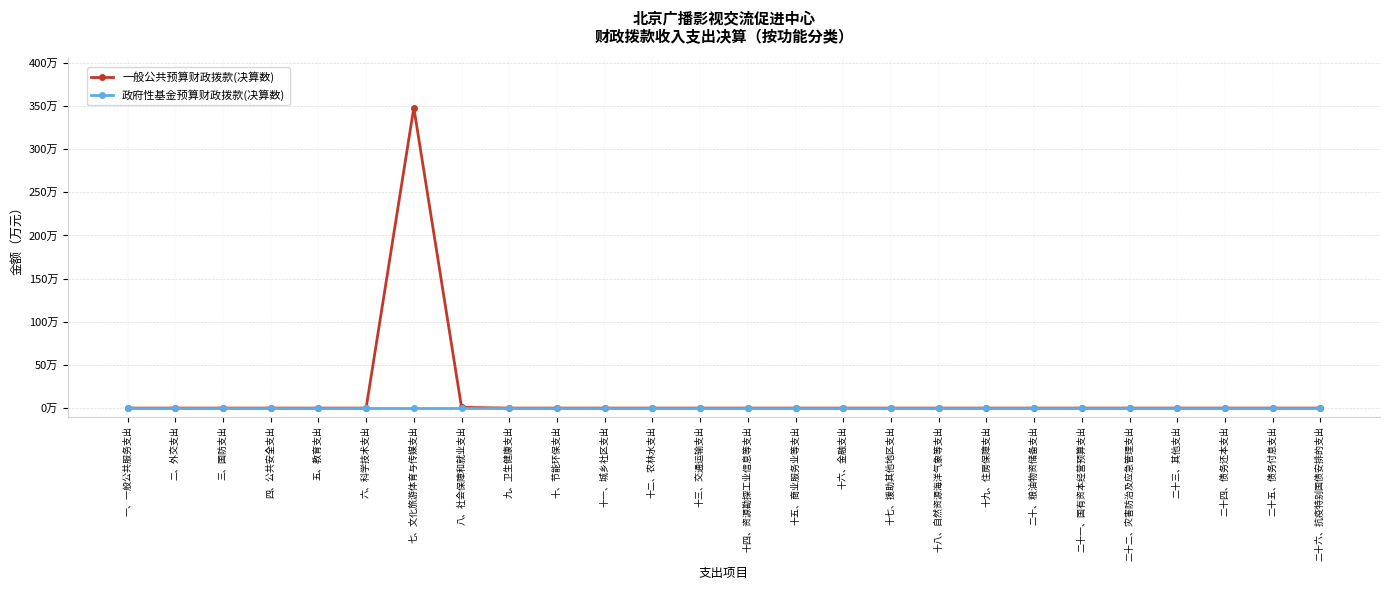

Reading left to right, what are all the values shown in this chart?

一般公共预算财政拨款(决算数): 一、一般公共服务支出=0.0	二、外交支出=0.0	三、国防支出=0.0	四、公共安全支出=0.0	五、教育支出=0.0	六、科学技术支出=0.0	七、文化旅游体育与传媒支出=348.1	八、社会保障和就业支出=0.9	九、卫生健康支出=0.0	十、节能环保支出=0.0	十一、城乡社区支出=0.0	十二、农林水支出=0.0	十三、交通运输支出=0.0	十四、资源勘探工业信息等支出=0.0	十五、商业服务业等支出=0.0	十六、金融支出=0.0	十七、援助其他地区支出=0.0	十八、自然资源海洋气象等支出=0.0	十九、住房保障支出=0.0	二十、粮油物资储备支出=0.0	二十一、国有资本经营预算支出=0.0	二十二、灾害防治及应急管理支出=0.0	二十三、其他支出=0.0	二十四、债务还本支出=0.0	二十五、债务付息支出=0.0	二十六、抗疫特别国债安排的支出=0.0
政府性基金预算财政拨款(决算数): 一、一般公共服务支出=0.0	二、外交支出=0.0	三、国防支出=0.0	四、公共安全支出=0.0	五、教育支出=0.0	六、科学技术支出=0.0	七、文化旅游体育与传媒支出=0.0	八、社会保障和就业支出=0.0	九、卫生健康支出=0.0	十、节能环保支出=0.0	十一、城乡社区支出=0.0	十二、农林水支出=0.0	十三、交通运输支出=0.0	十四、资源勘探工业信息等支出=0.0	十五、商业服务业等支出=0.0	十六、金融支出=0.0	十七、援助其他地区支出=0.0	十八、自然资源海洋气象等支出=0.0	十九、住房保障支出=0.0	二十、粮油物资储备支出=0.0	二十一、国有资本经营预算支出=0.0	二十二、灾害防治及应急管理支出=0.0	二十三、其他支出=0.0	二十四、债务还本支出=0.0	二十五、债务付息支出=0.0	二十六、抗疫特别国债安排的支出=0.0